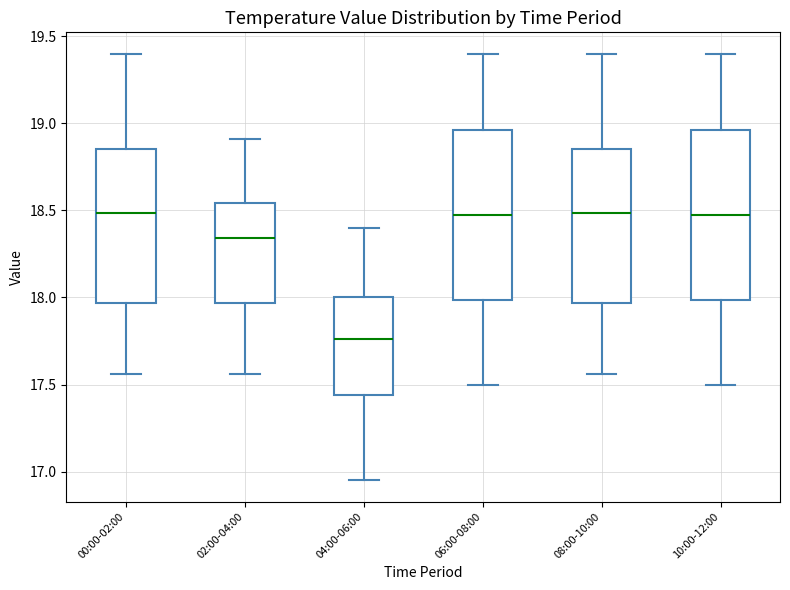

Reading left to right, read every box against the y-axis: the position of its median line, the range the box covers, and the ends of its whiskers. The values are not printed on the chart, so give them approximately, as read against the axis.

00:00-02:00: median 18.50, box 17.95 to 18.85, whiskers 17.55 to 19.40
02:00-04:00: median 18.35, box 17.95 to 18.55, whiskers 17.55 to 18.90
04:00-06:00: median 17.75, box 17.45 to 18.00, whiskers 16.95 to 18.40
06:00-08:00: median 18.50, box 18.00 to 18.95, whiskers 17.50 to 19.40
08:00-10:00: median 18.50, box 17.95 to 18.85, whiskers 17.55 to 19.40
10:00-12:00: median 18.50, box 18.00 to 18.95, whiskers 17.50 to 19.40